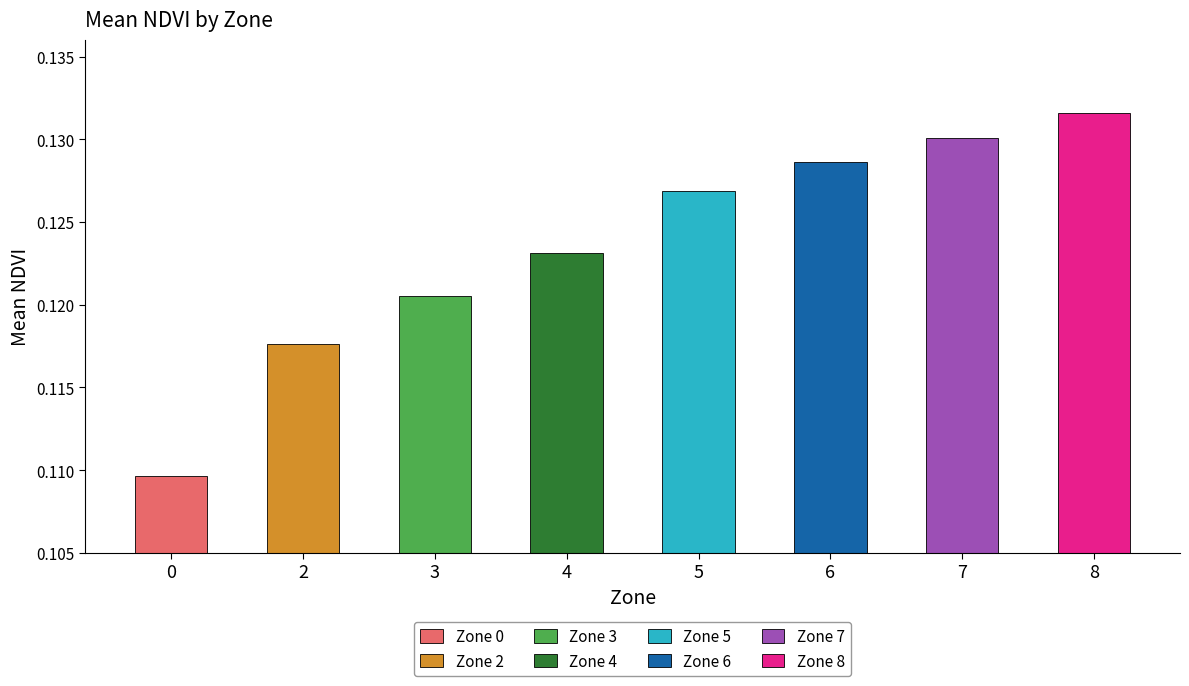

List the labels in order of value, smallest first.

0, 2, 3, 4, 5, 6, 7, 8